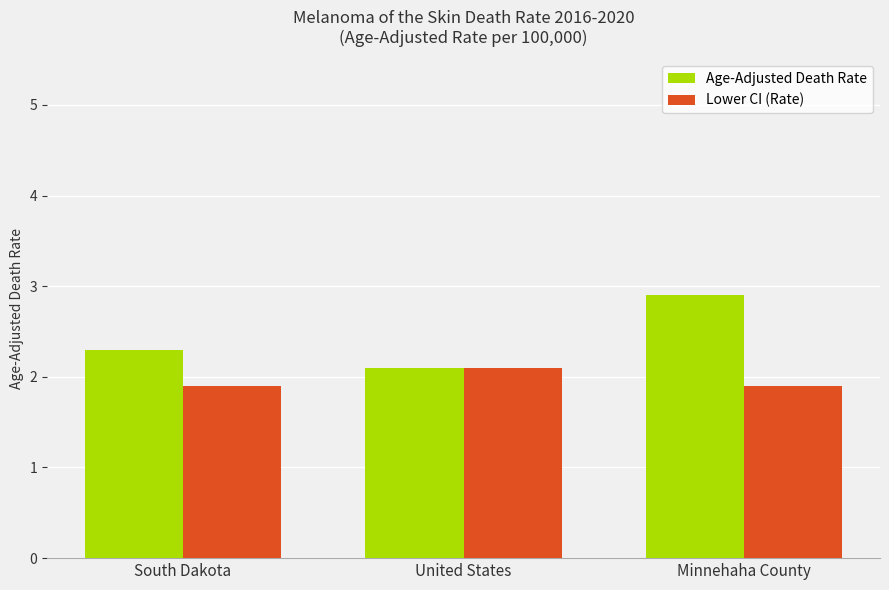

At which label does Lower CI (Rate) reach its peak?

United States